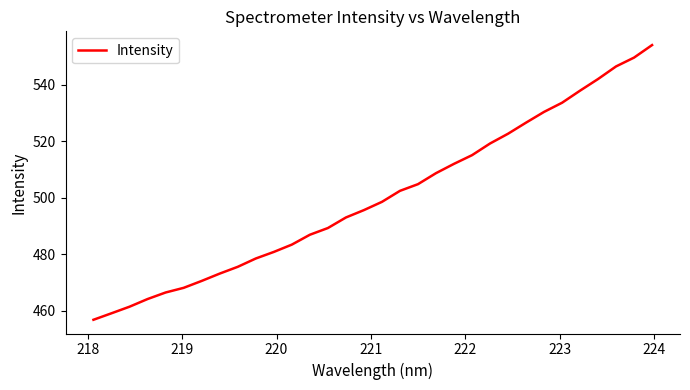

Does the chart display data point markers on the line(s)?

No